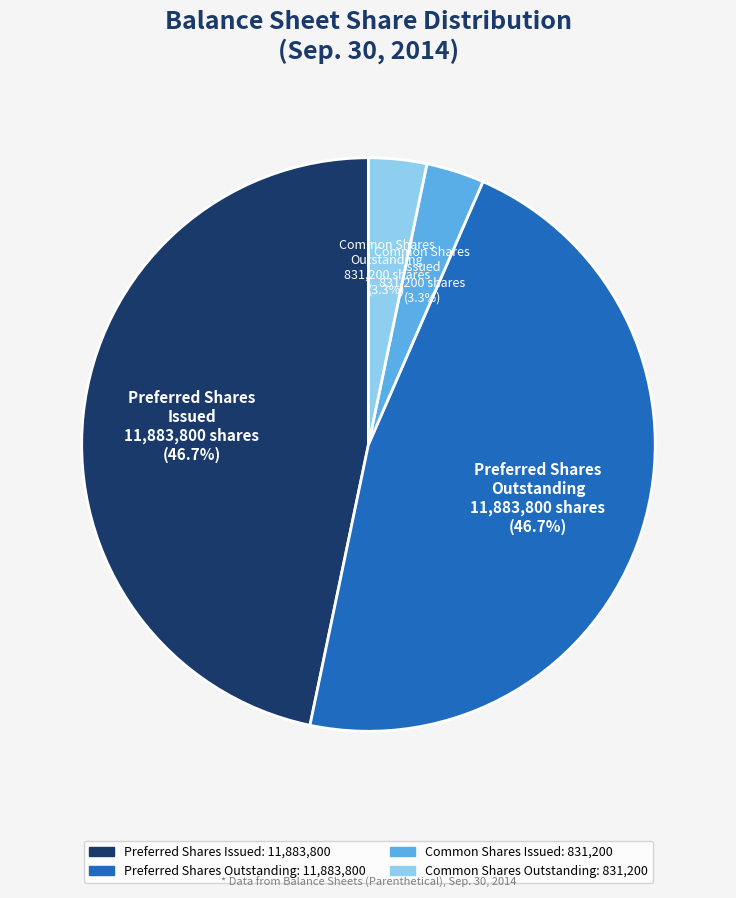

Does any single category account for the majority?

No